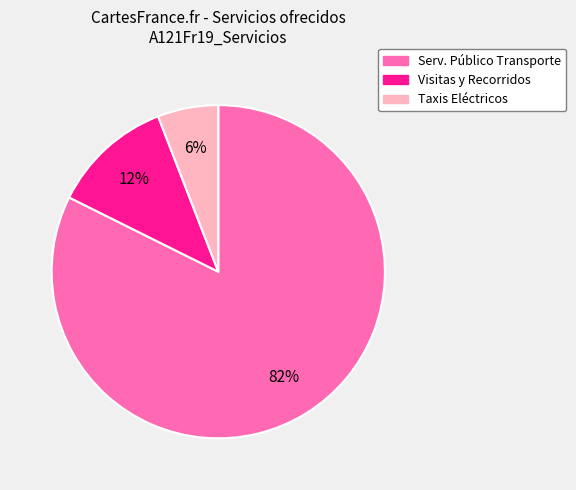

Count the number of slices in the pie.

3